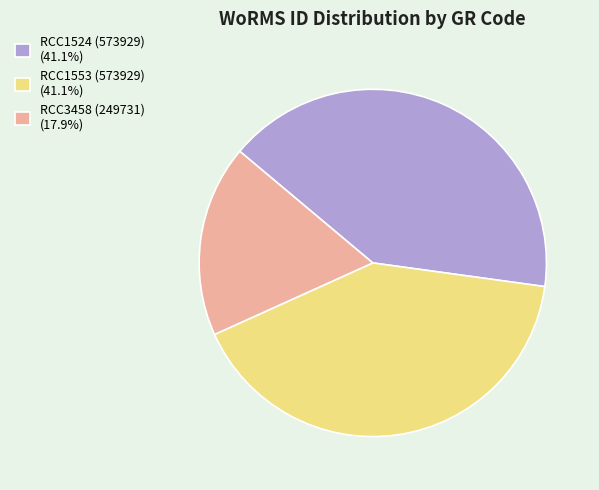

Is it true that RCC1553 (573929) is 41% of the pie?

True